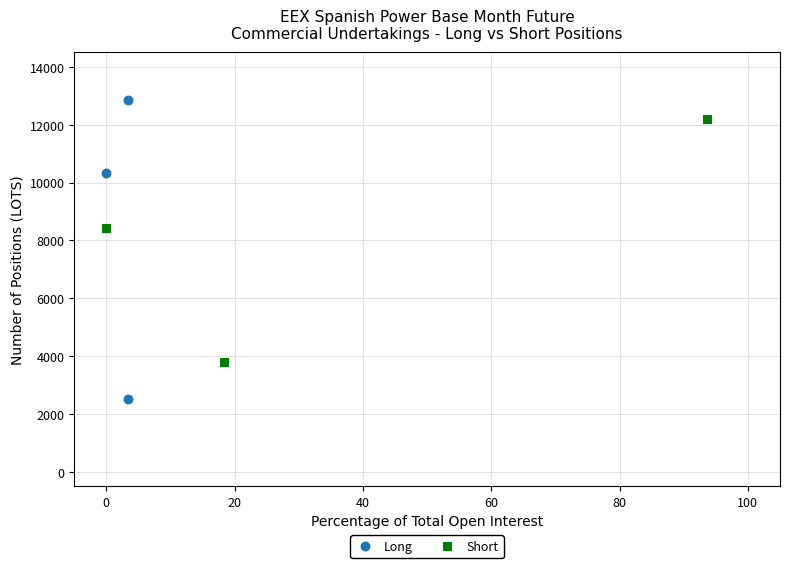

Which series contains the lowest Y value?

Long